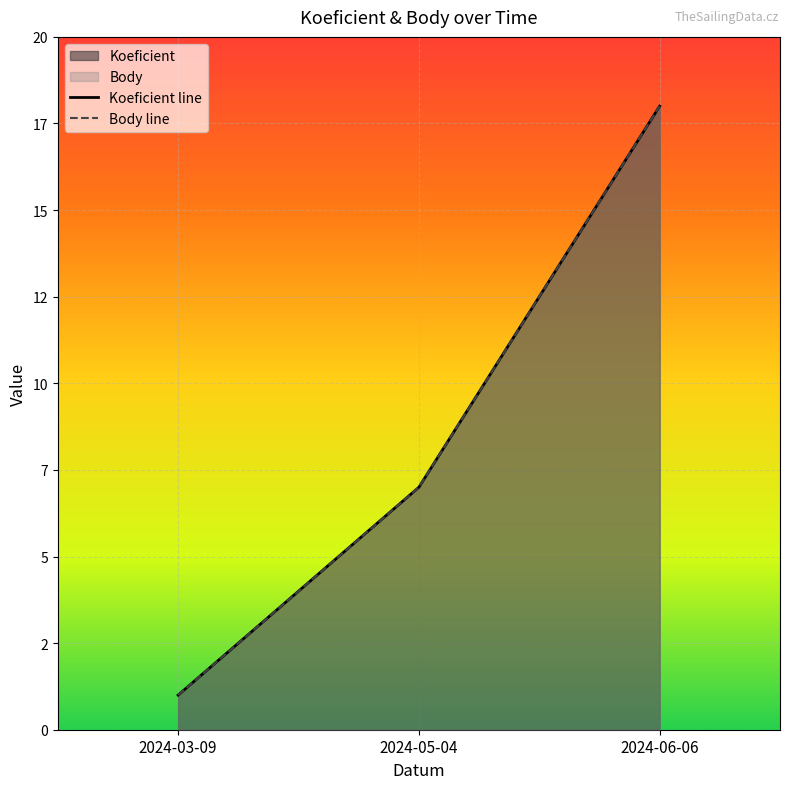

What position from the left is 2024-06-06?

3